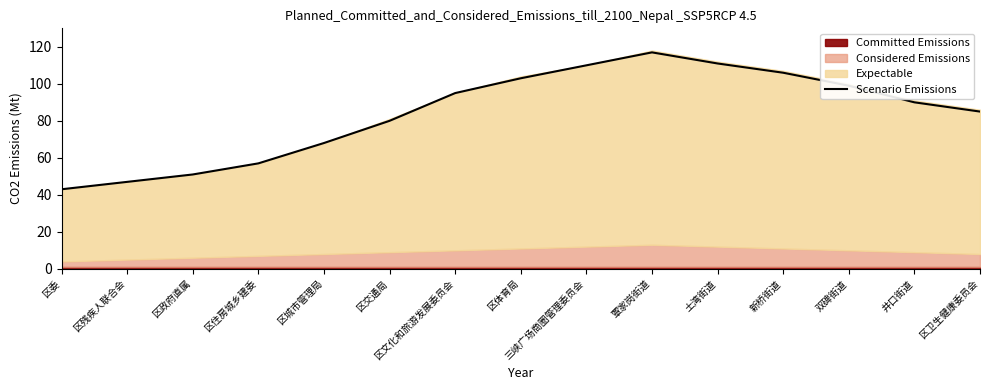

True or false: the data shows 51 at 区政府直属.

True